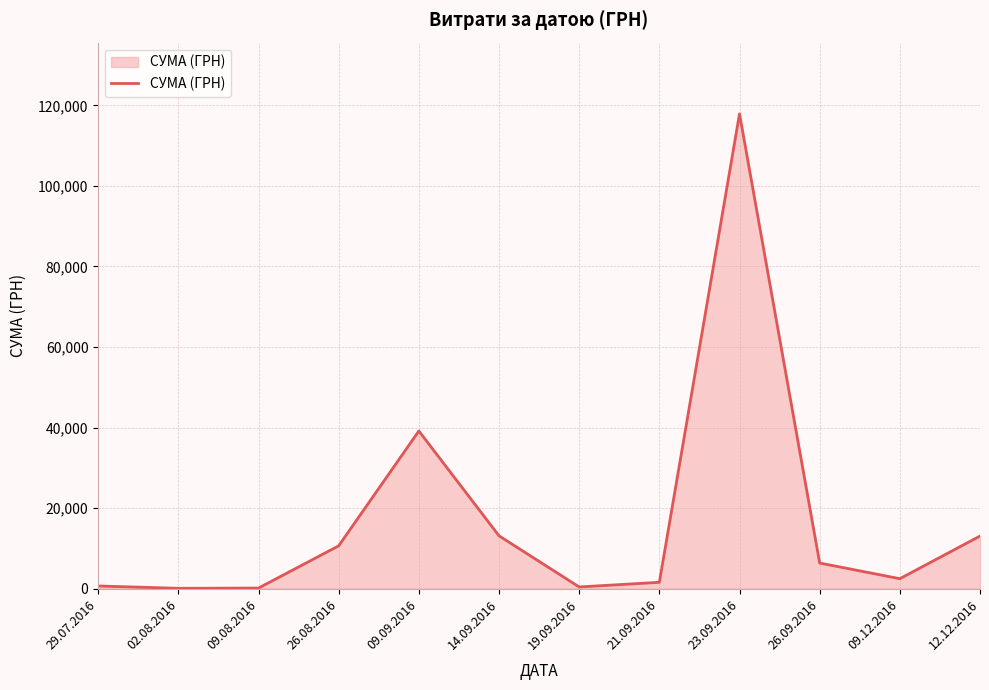

What is the change in value from 14.09.2016 to 26.09.2016?

-6752.6